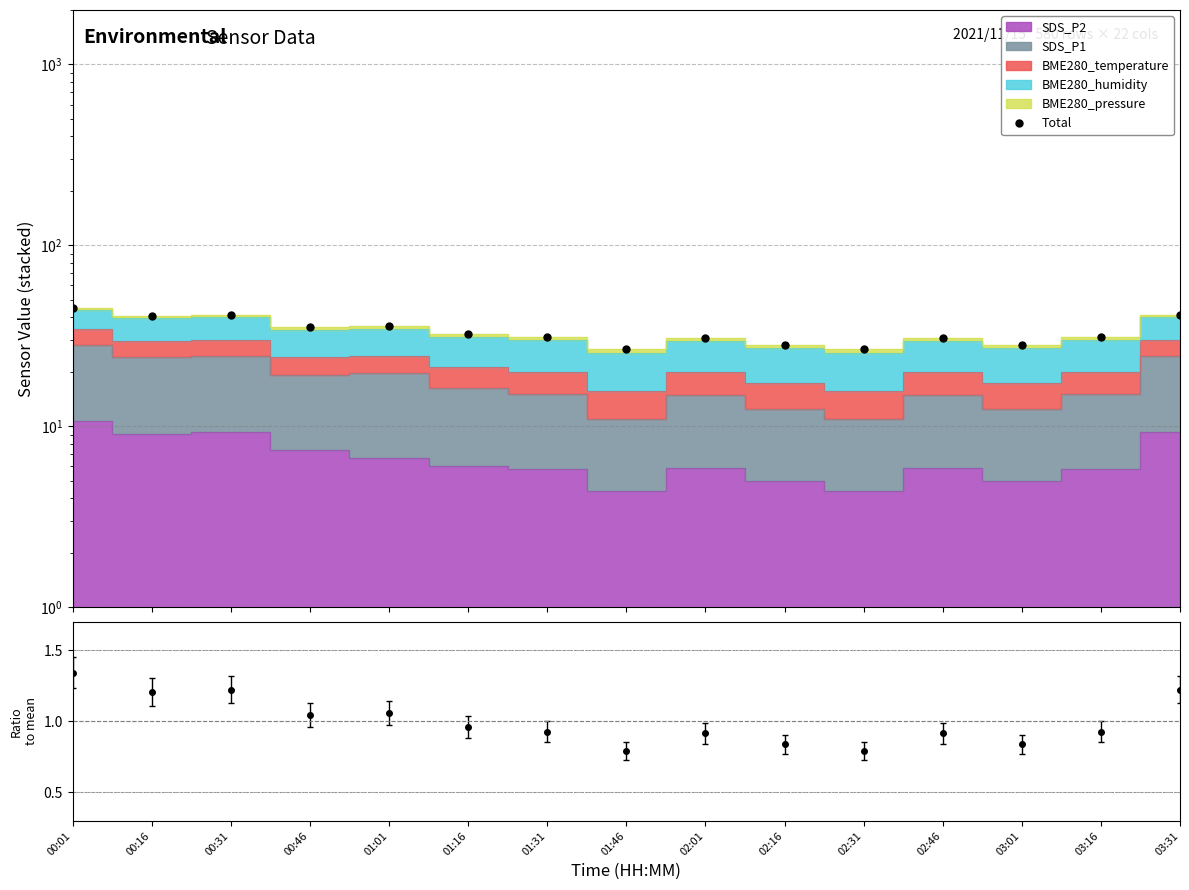

Is it true that the value at 02:46 is 48.1?

False